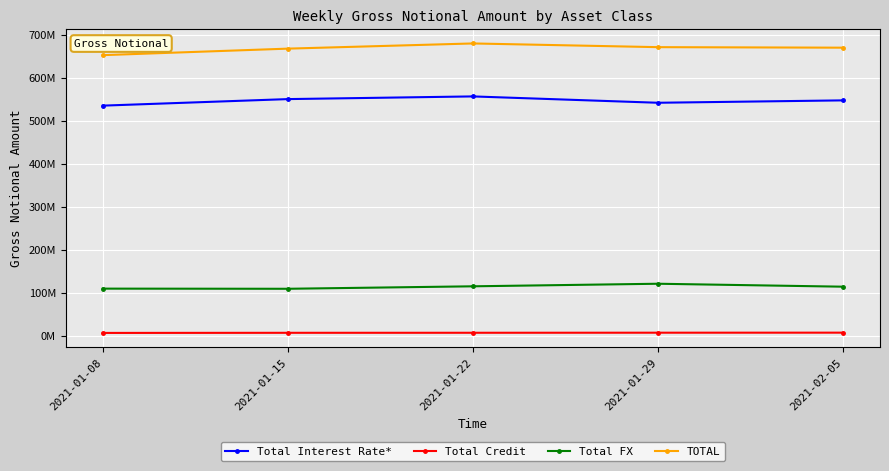

True or false: Total FX and Total Credit intersect in this chart.

False